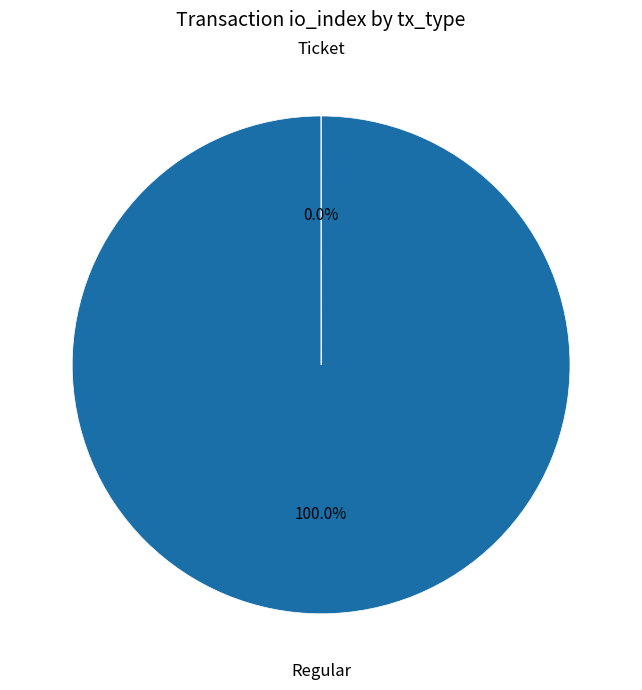

What is the majority slice?

Regular